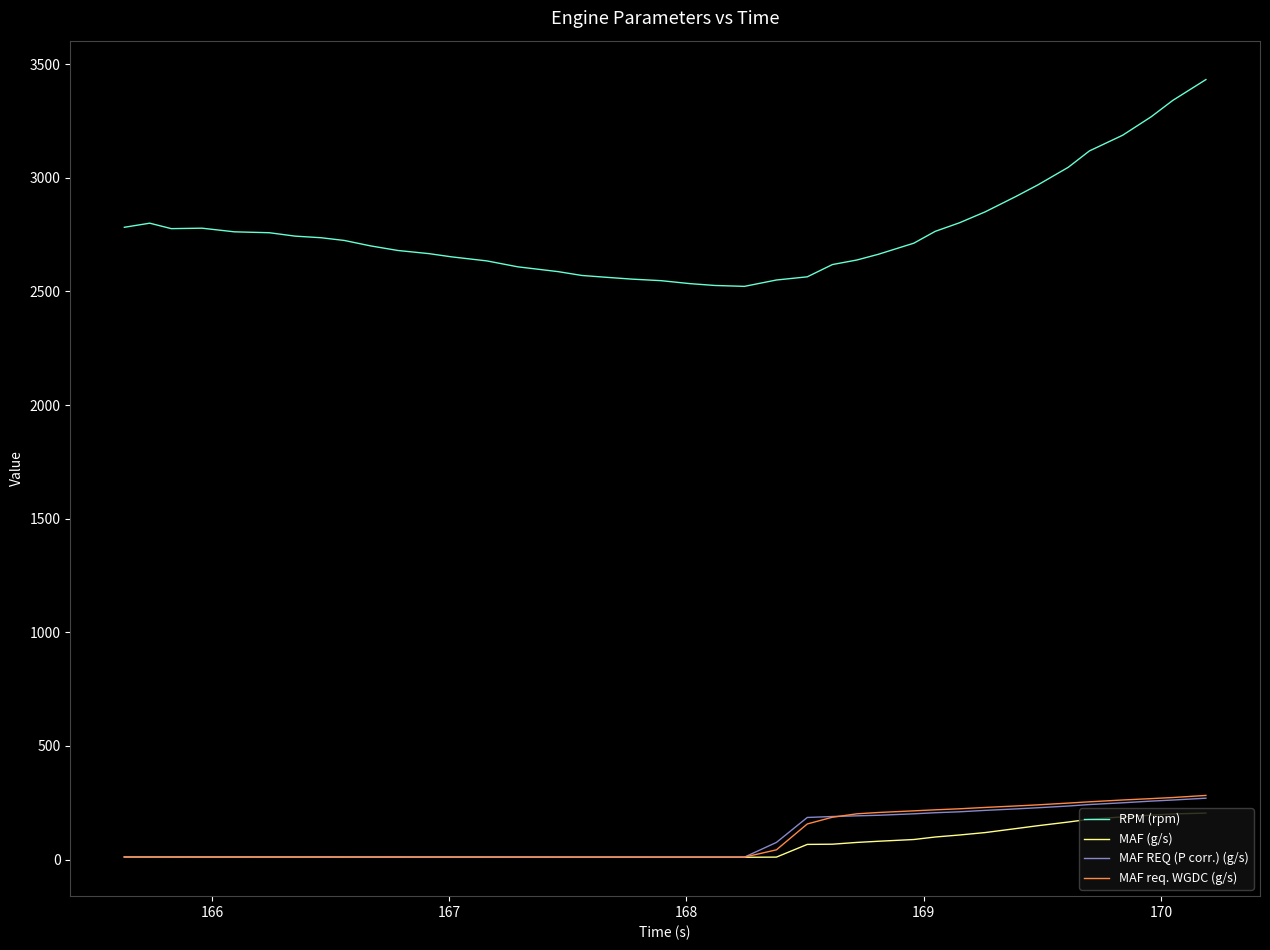

True or false: RPM (rpm) and MAF REQ (P corr.) (g/s) cross at least once.

False